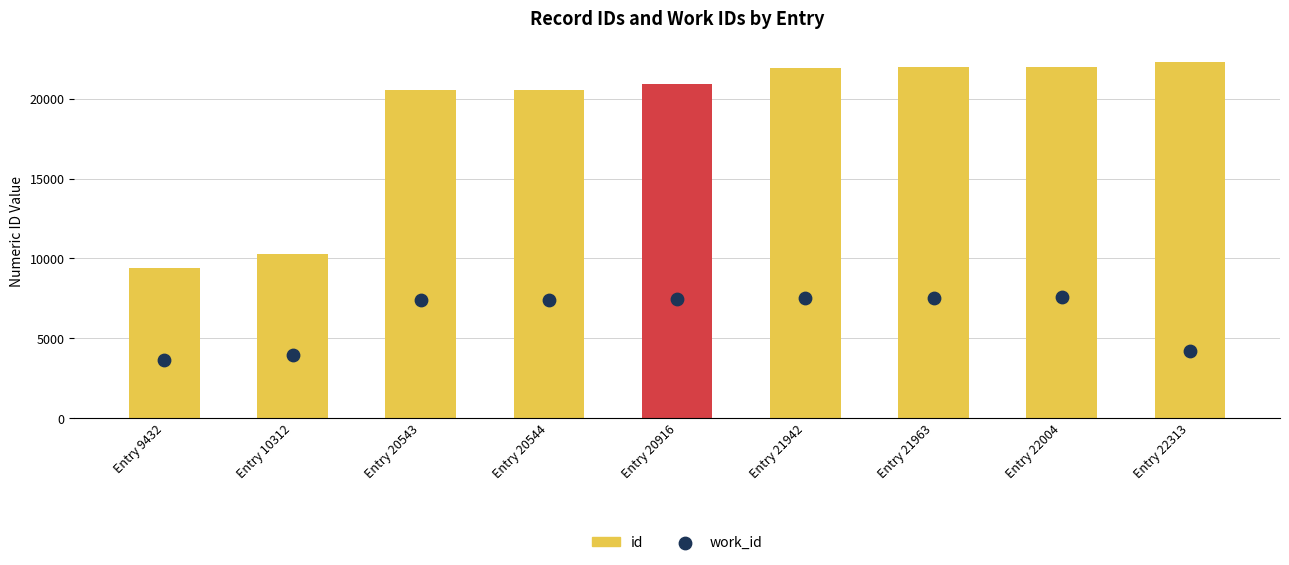

Is the value of id at Entry 22313 greater than the value of work_id at Entry 9432?

Yes